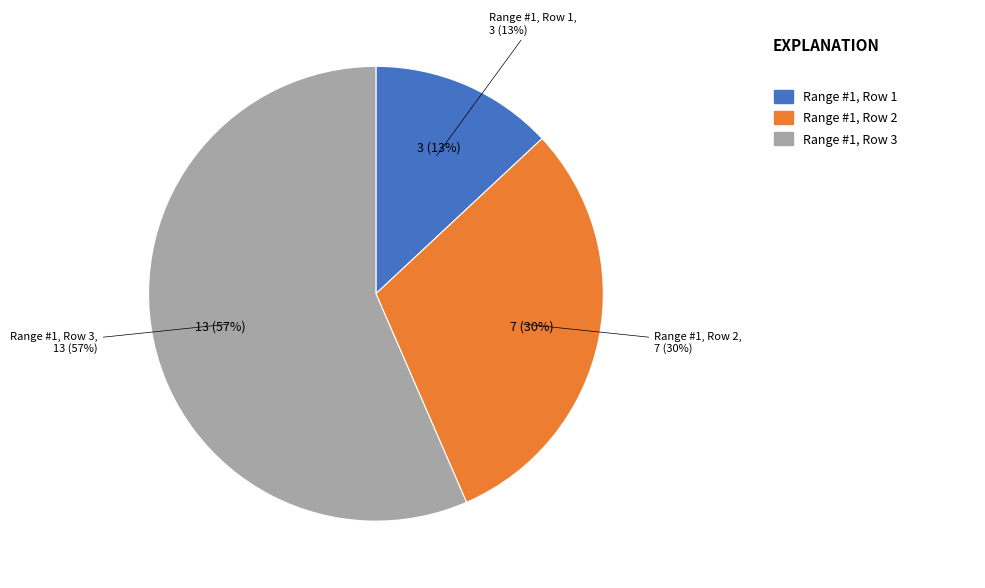

Is the sum of Range #1, Row 2 and Range #1, Row 3 greater than half?

Yes